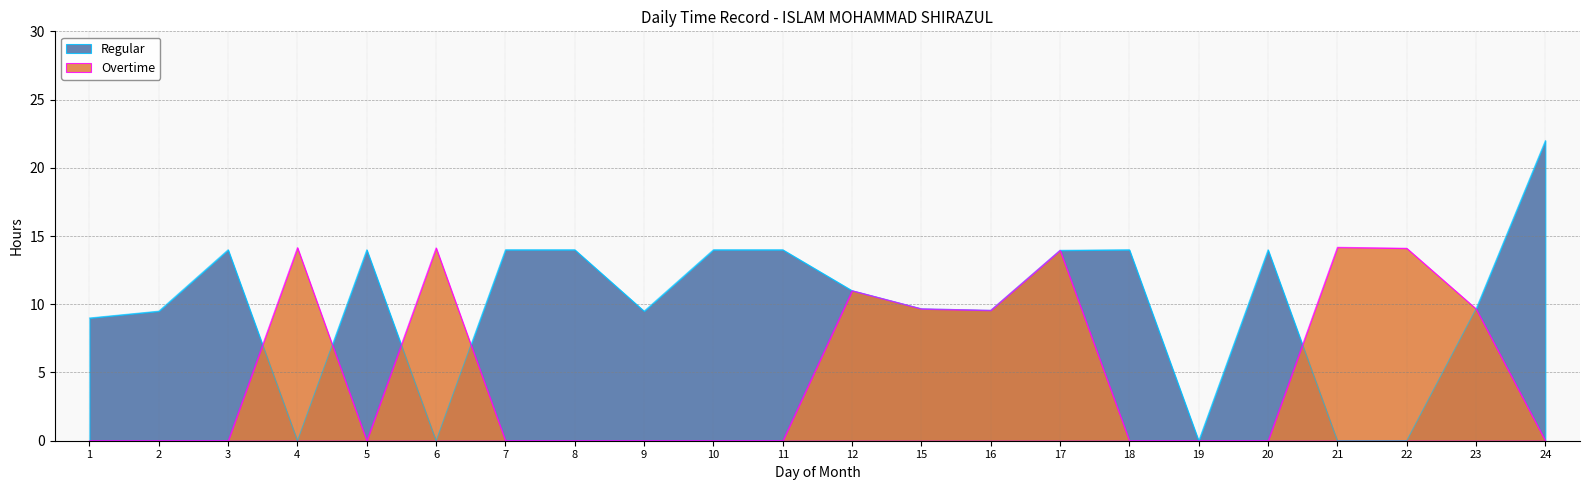

How many data points in Regular are less than 11?

11